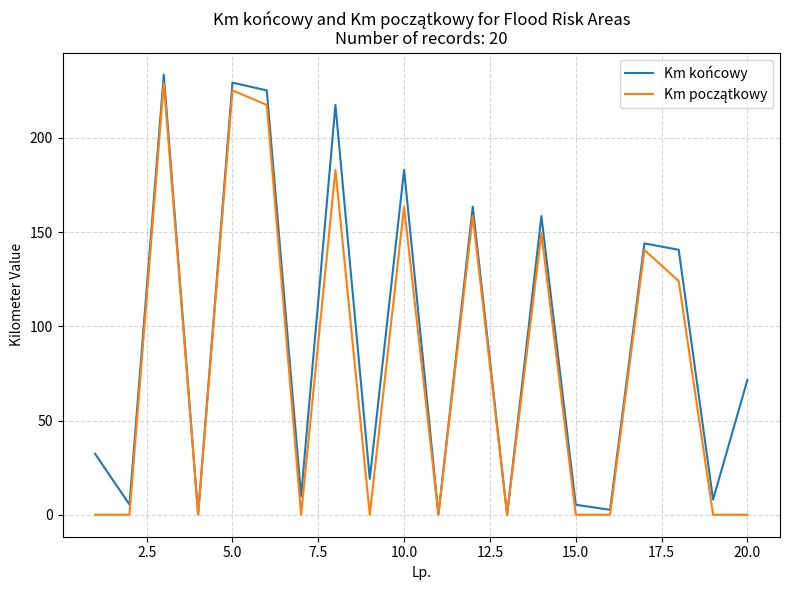

What is the greatest value displayed?

233.5